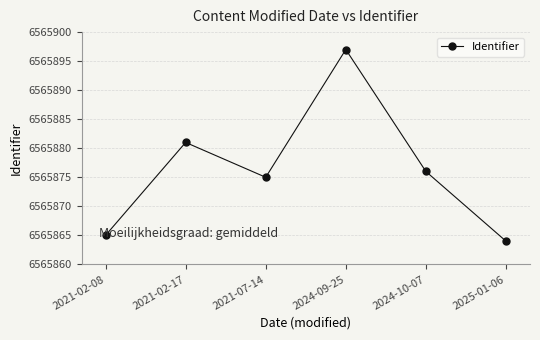

What is the average value?

6565876